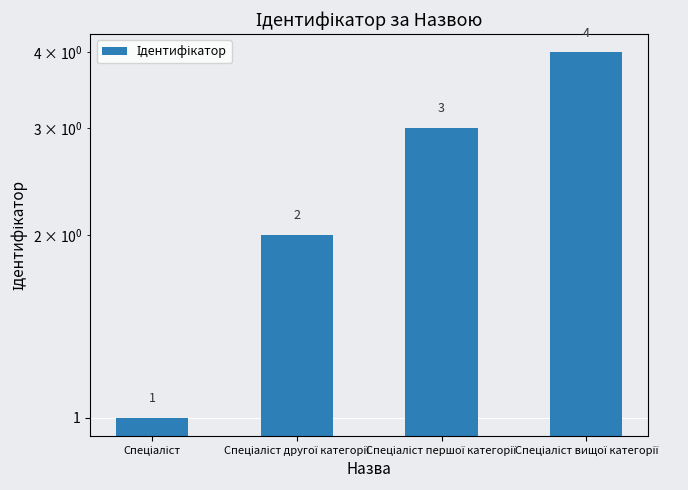

What position from the right is Спеціаліст вищої категорії?

1